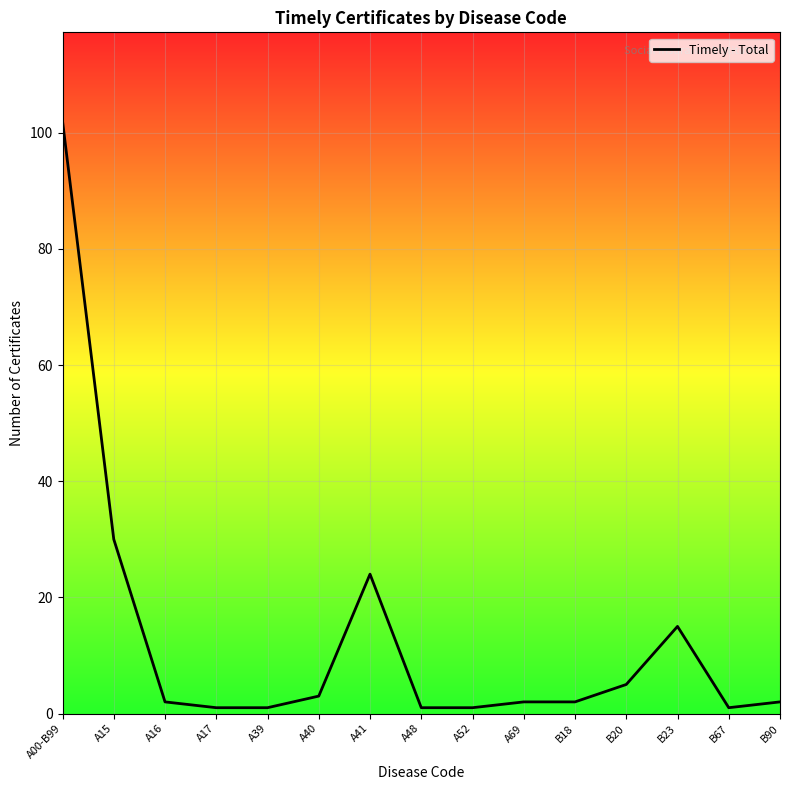

At which label is the value closest to 51?

A15